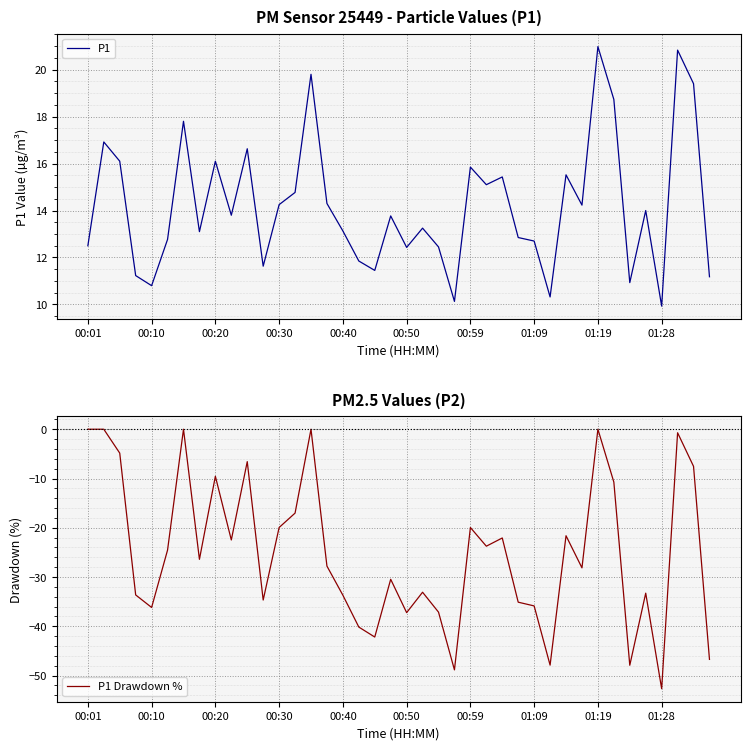

What is the highest value of the P1 series?

21.0